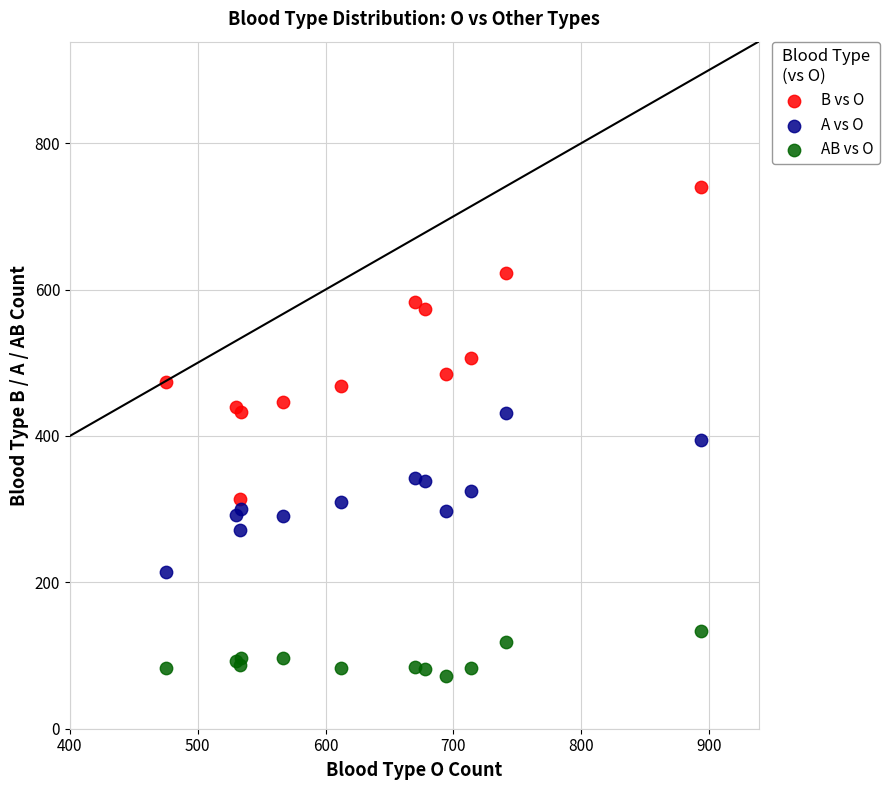

Which series has the largest Y range (max minus min)?

B vs O